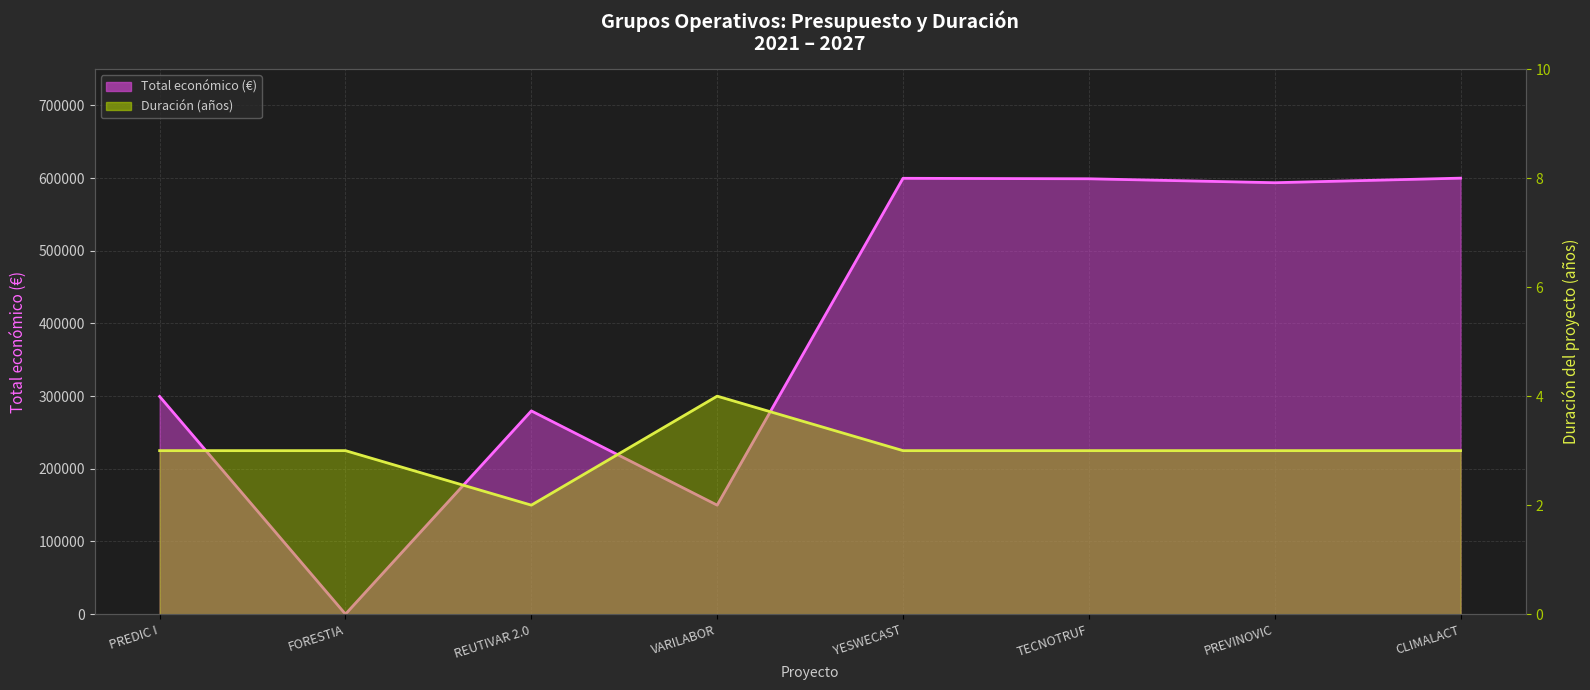

What are all the series names shown in the legend?

Total económico (line), Duración (años, line)